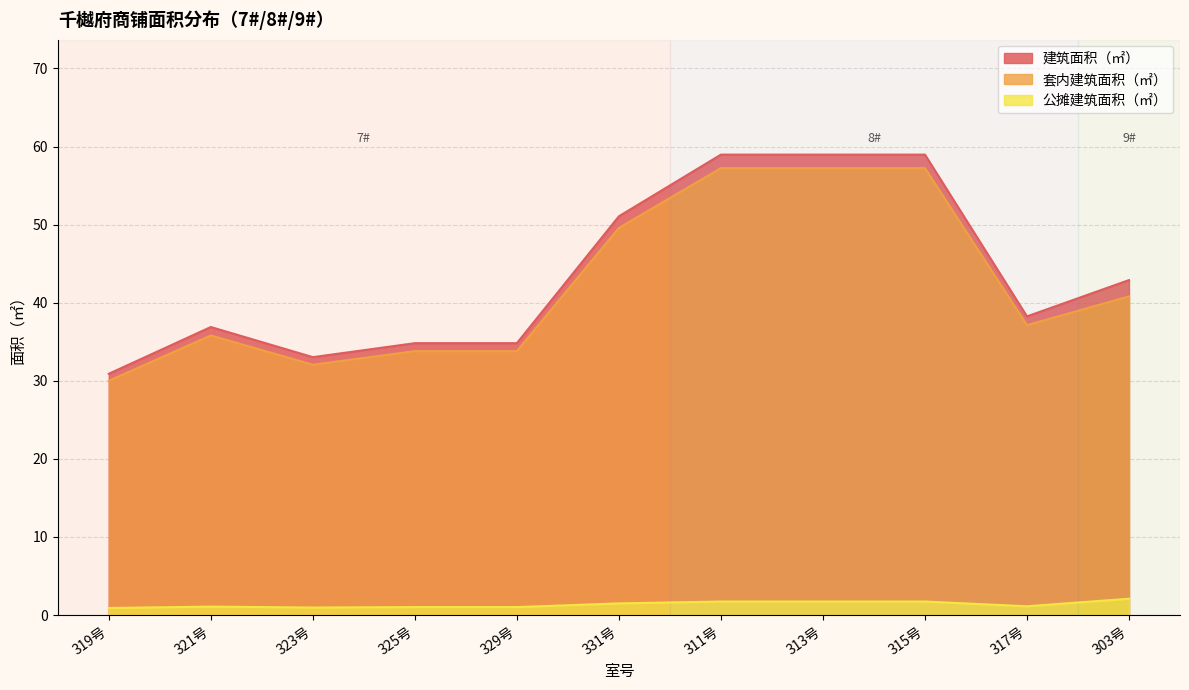

Rank the series by their maximum value, from highest to lowest.

建筑面积（㎡）, 套内建筑面积（㎡）, 公摊建筑面积（㎡）